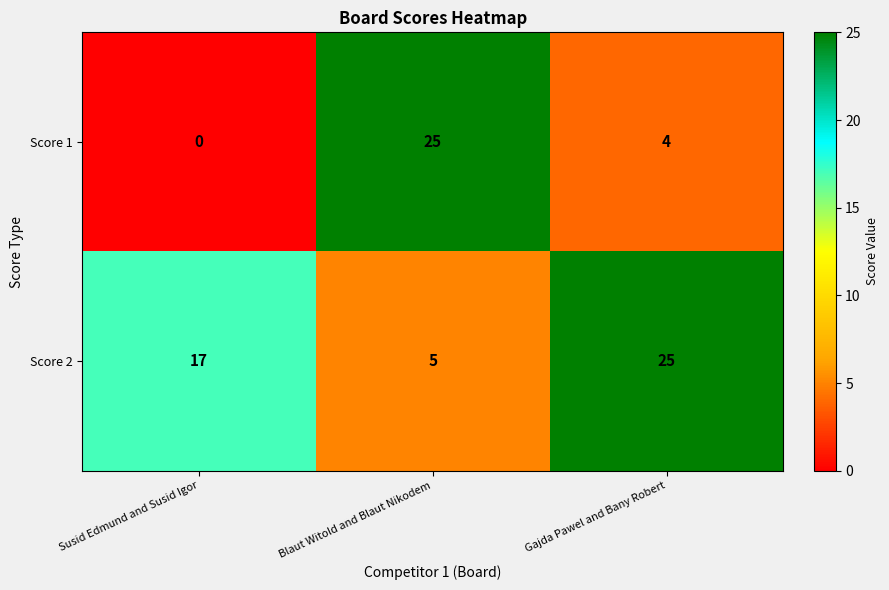

Rank the series by their average value, from highest to lowest.

Score 2, Score 1